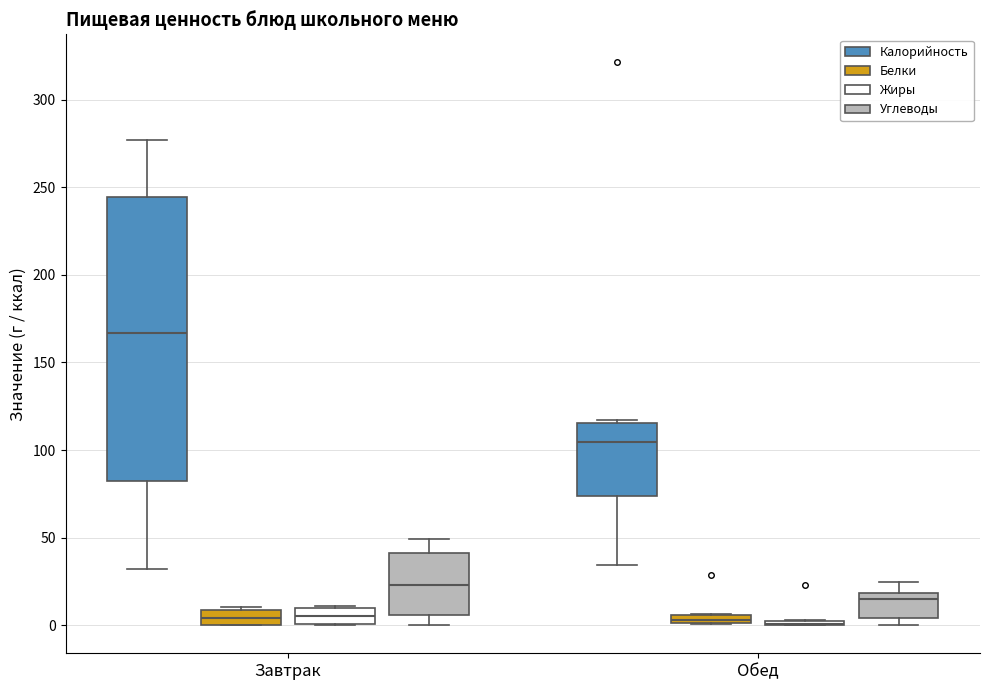

Comparing the boxes themselves (not the whiskers), which one is the tallest?

Завтрак (Калорийность)